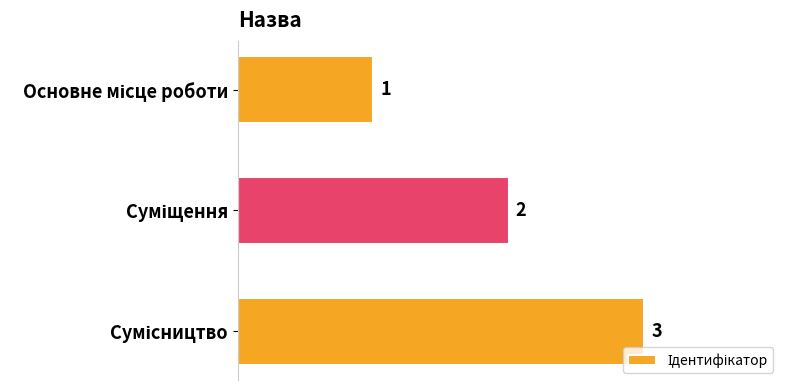

What is the maximum value shown in the chart?

3